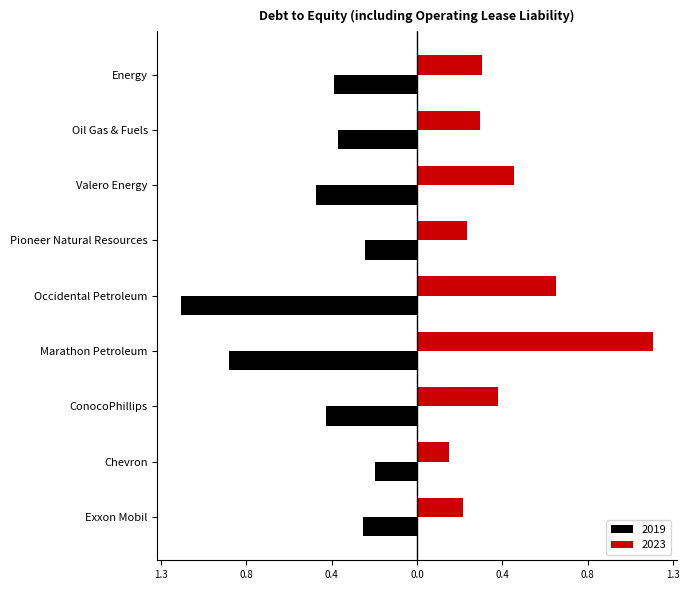

Where is 2019 nearest to the value 0?

Chevron